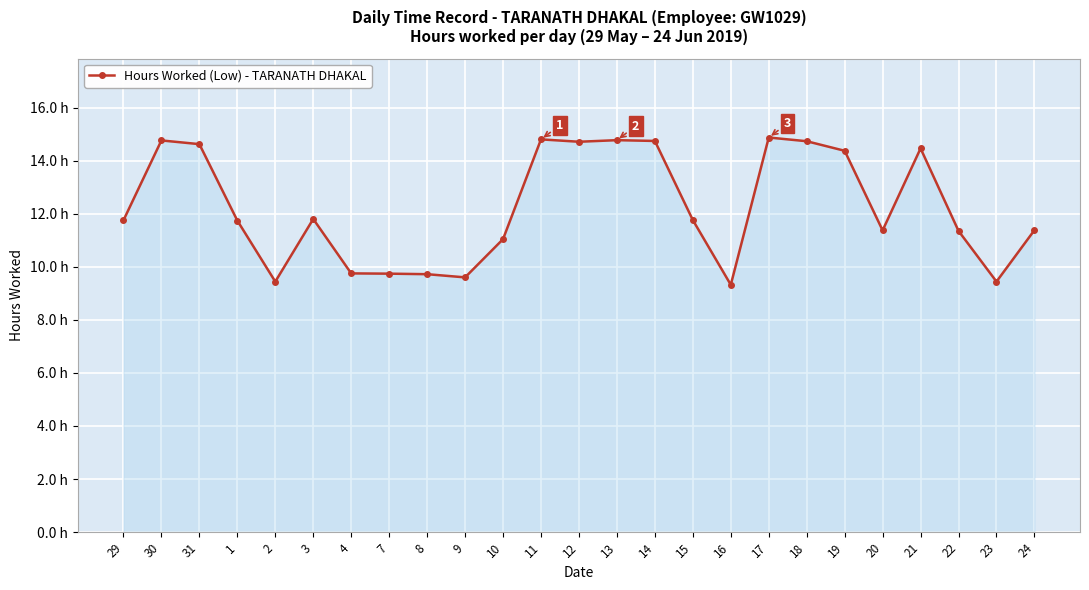

Is this an area chart (filled region under the line)?

Yes